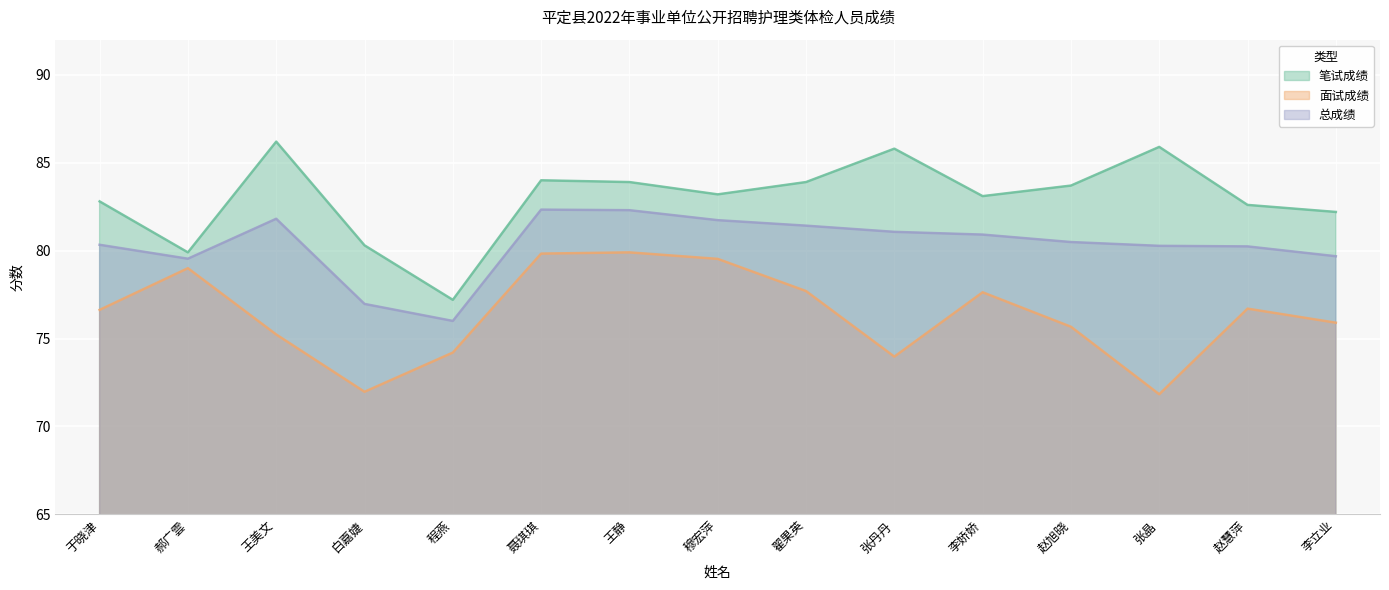

Is it true that 笔试成绩 equals 83.7 at 赵旭晓?

True